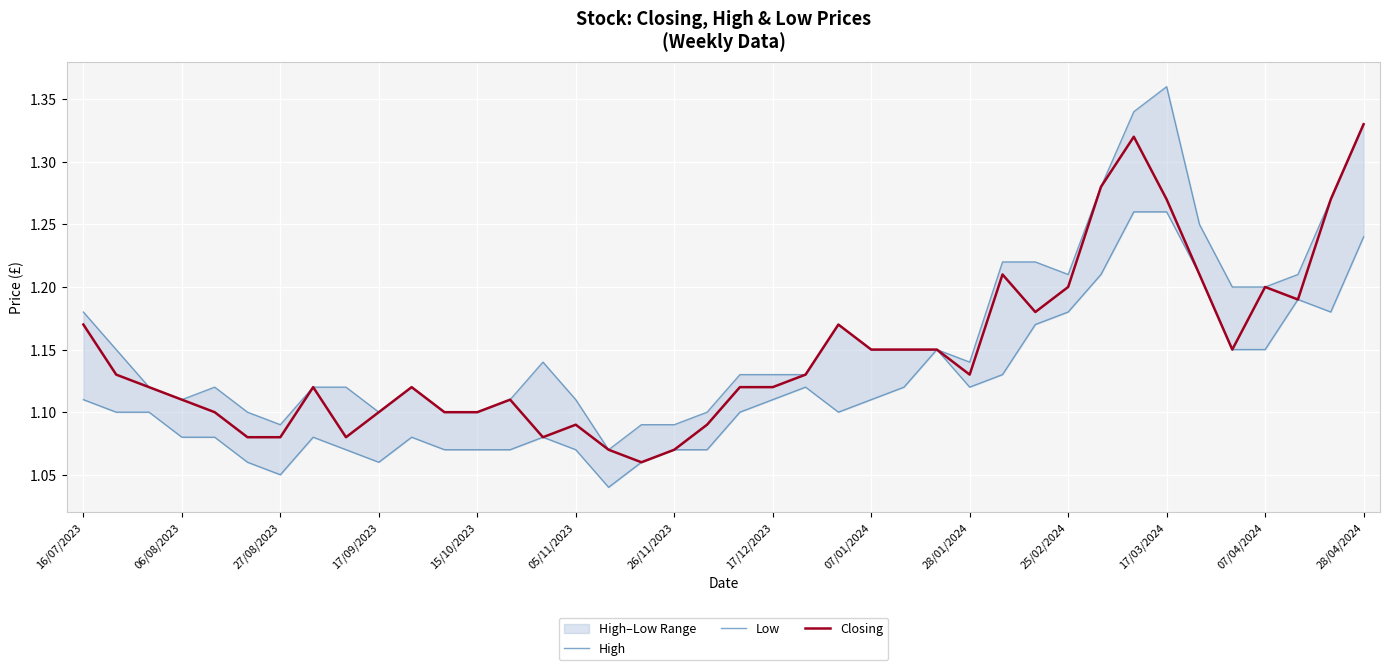

At which label does Closing reach its peak?

28/04/2024